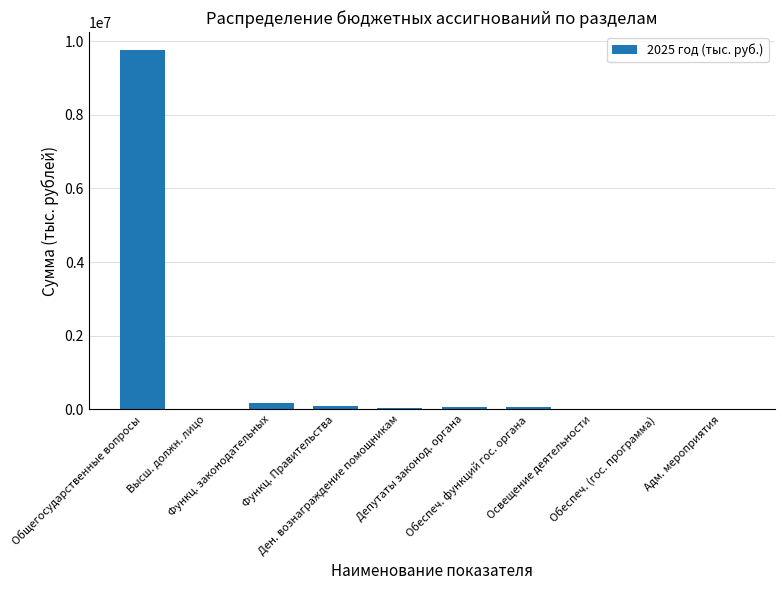

Are the bars horizontal?

No